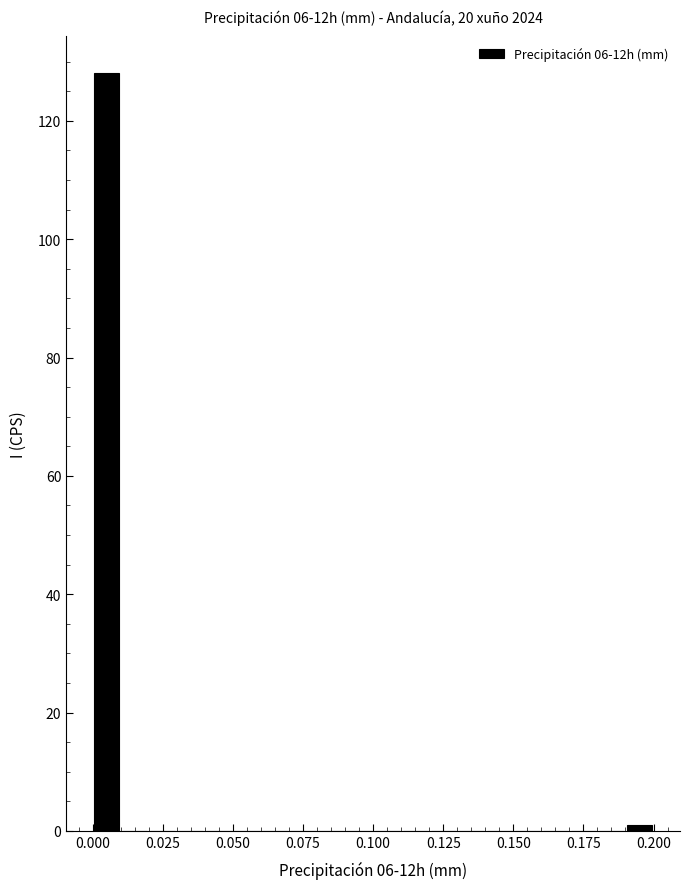

Read against the x-axis, roughly where is the centre of the tallest bar?

0.005